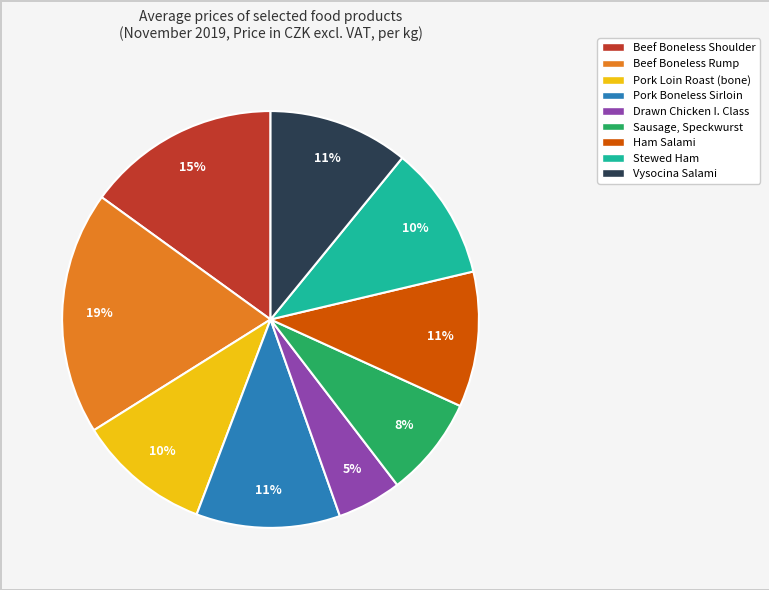

How many slices are in this pie chart?

9